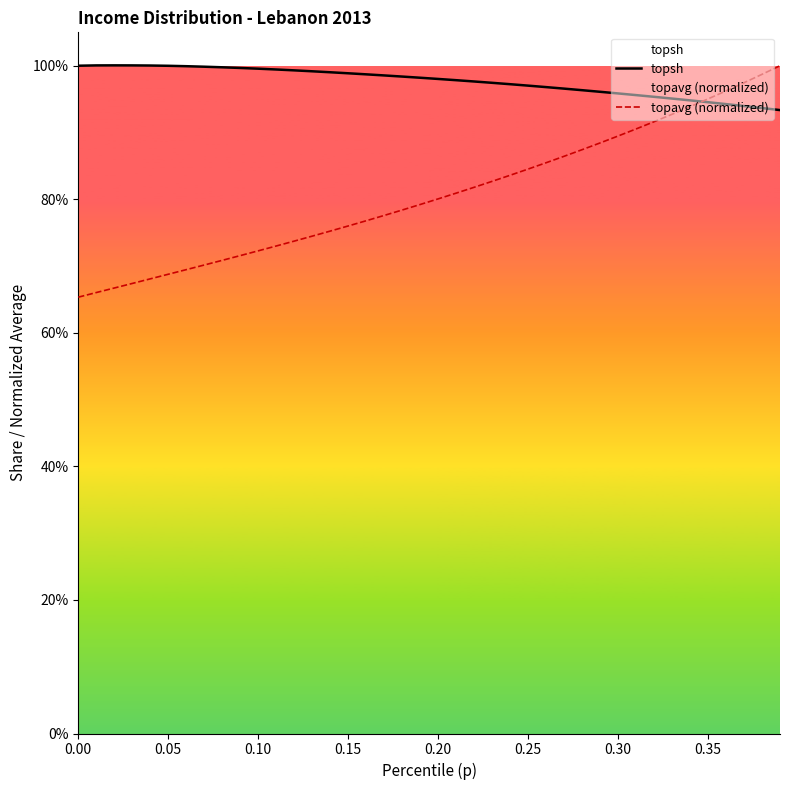

Which series ends up on top after the final intersection of topsh and topavg (normalized)?

topavg (normalized)